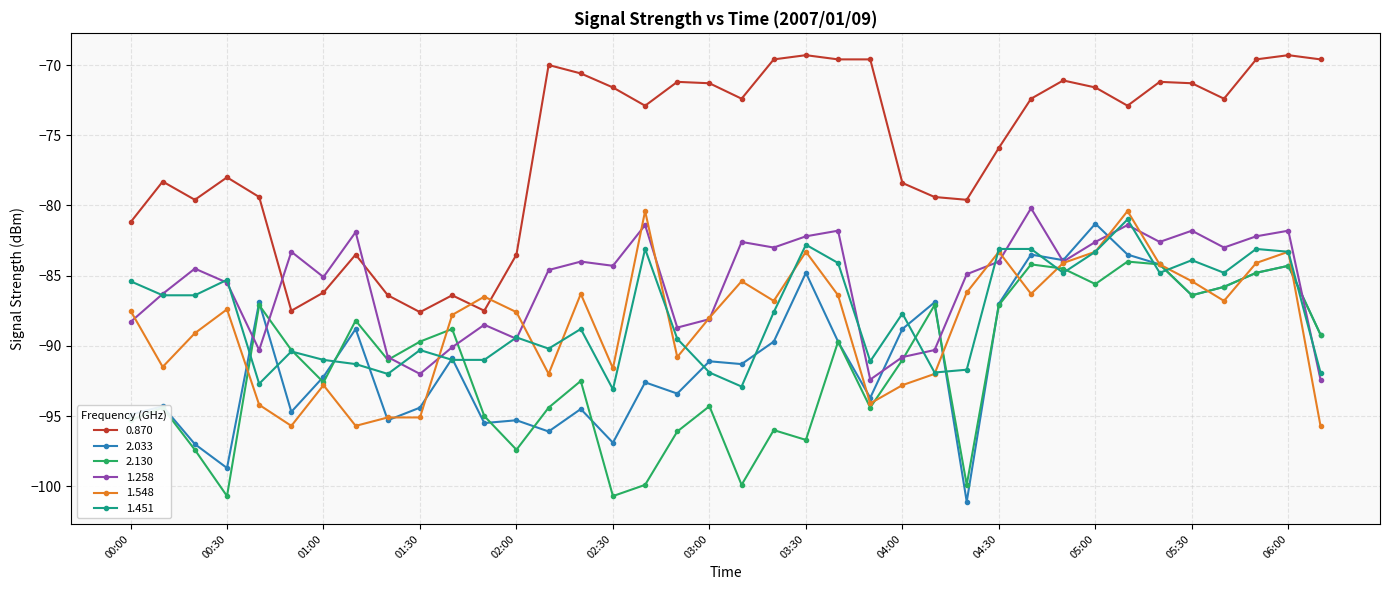

What is the value of the 2.033 point at the 13th from the left?

-95.3